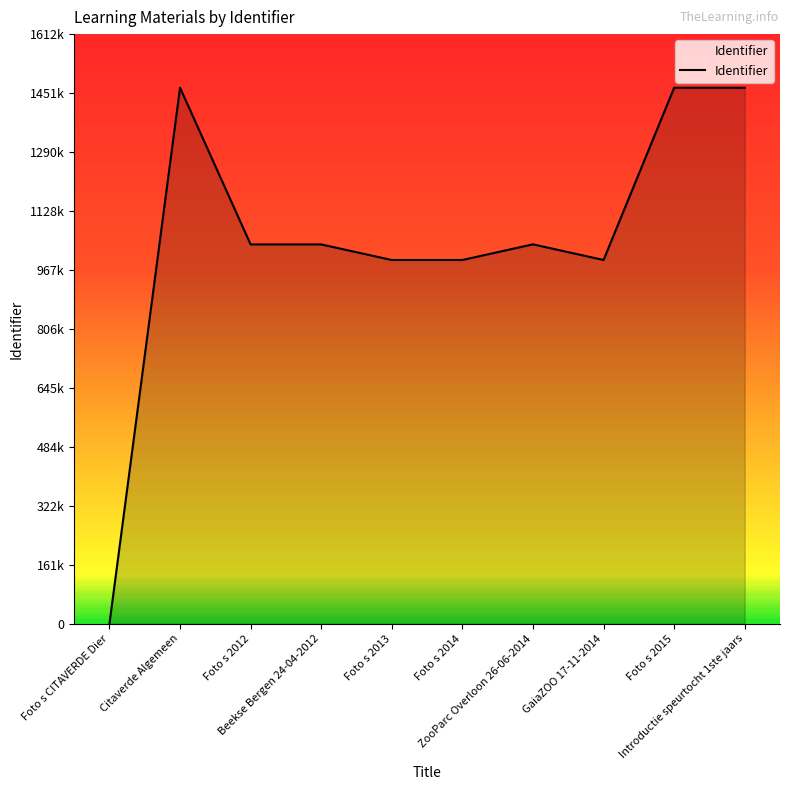

Does the chart have visible grid lines?

No